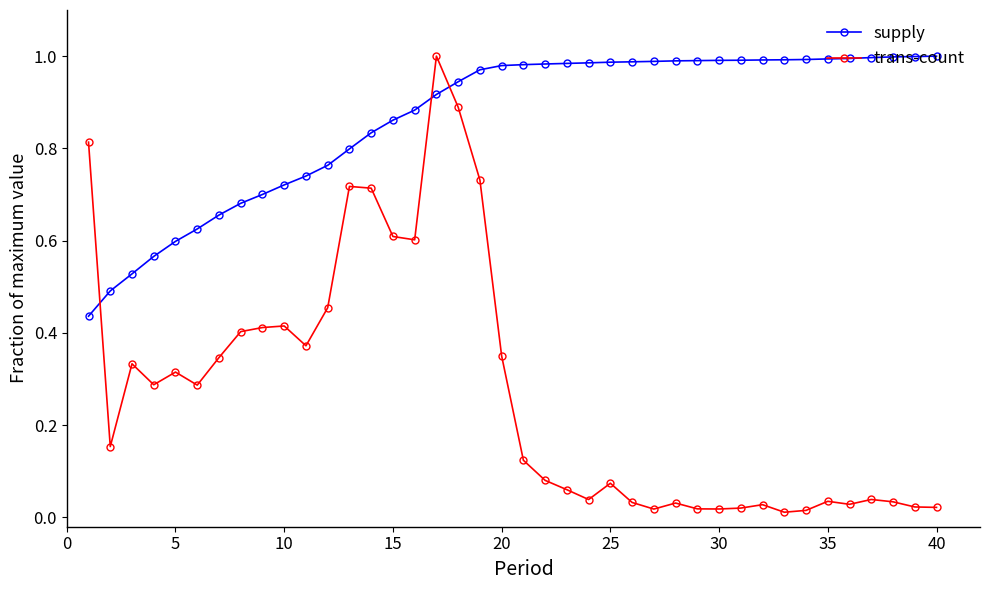

Which series ends up on top after the final intersection of supply and trans-count?

supply